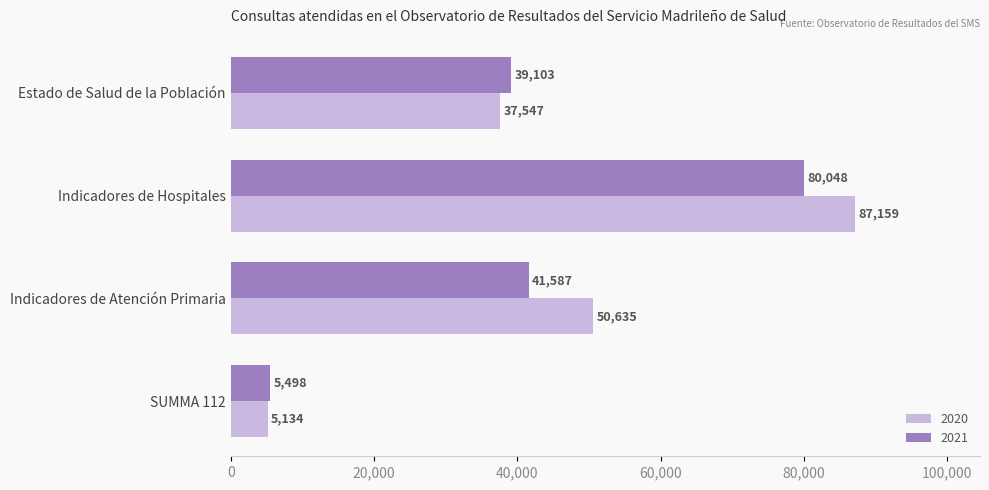

What is the total value across all series at Indicadores de Atención Primaria?

92222